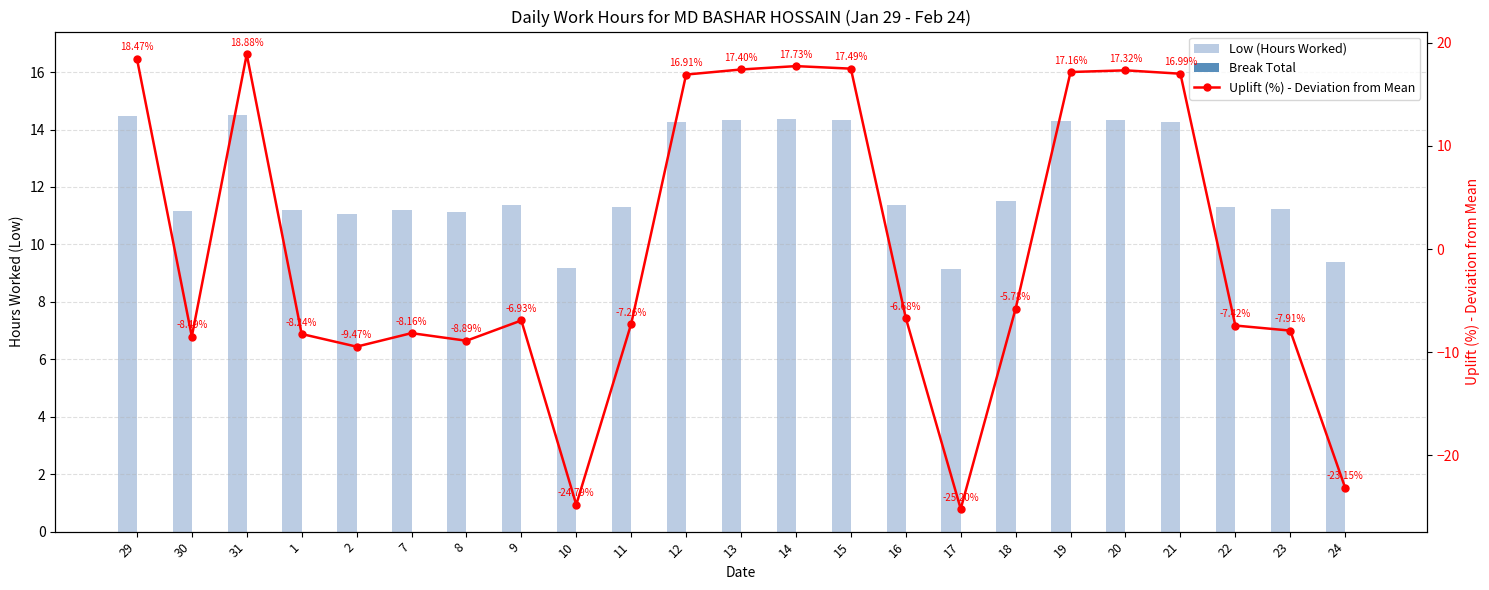

Between 29 and 10, which series saw the biggest shift?

Uplift (%) - Deviation from Mean